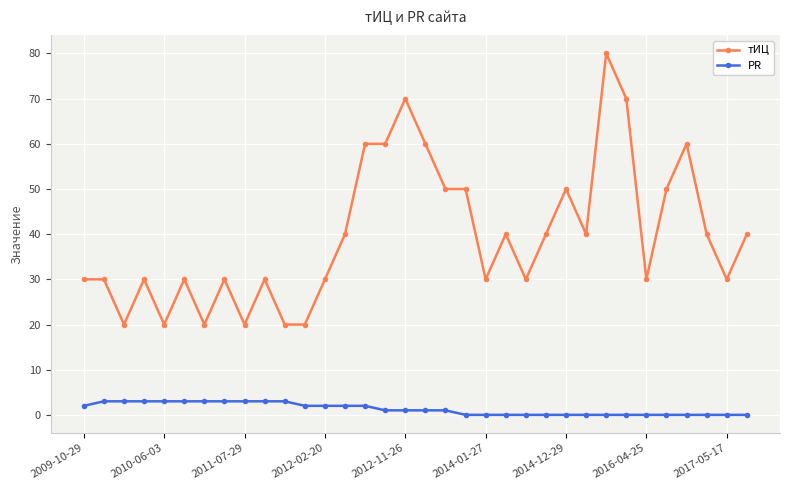

True or false: PR and тИЦ cross at least once.

False